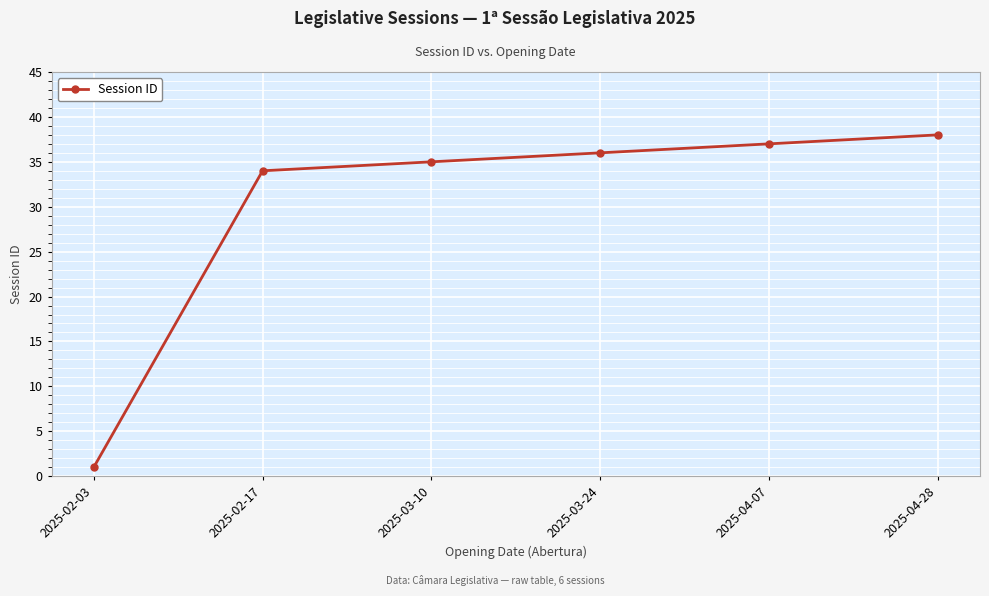

What position from the left is 2025-03-10?

3